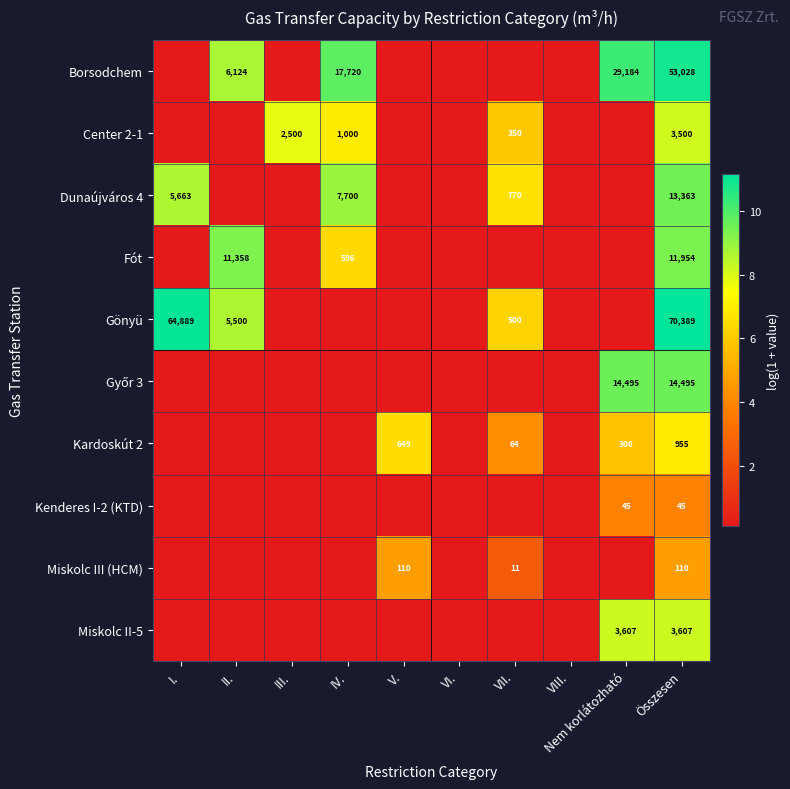

Which label corresponds to the largest value in the chart?

Összesen